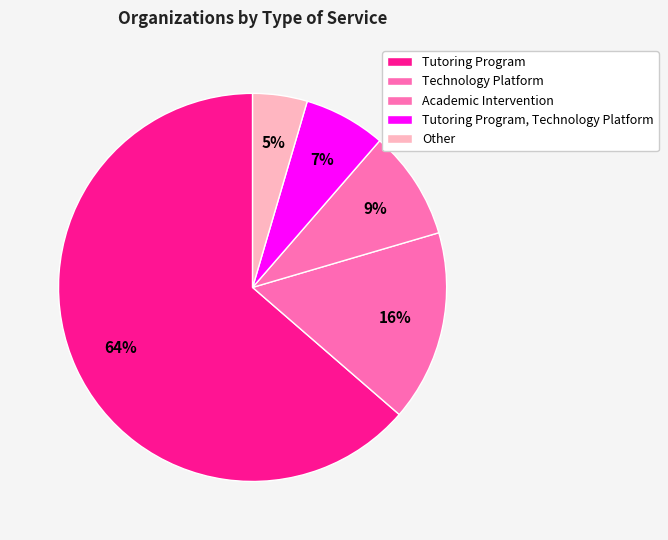

Rank the categories by value from lowest to highest.

Other, Tutoring Program, Technology Platform, Academic Intervention, Technology Platform, Tutoring Program